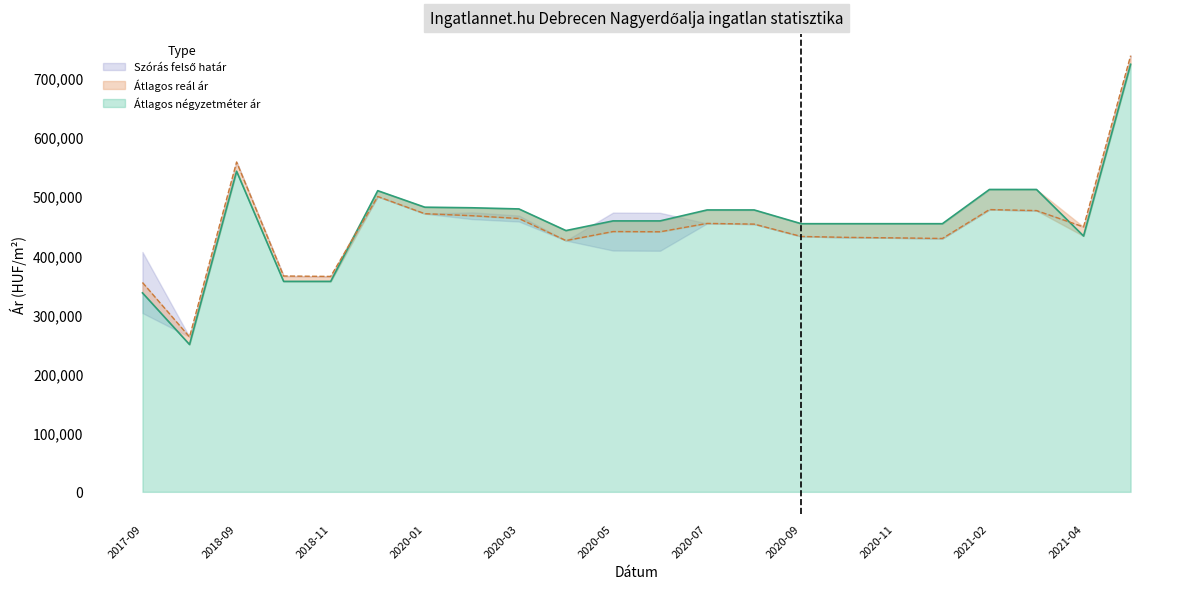

At how many categories does at least one series exceed 352167?

21